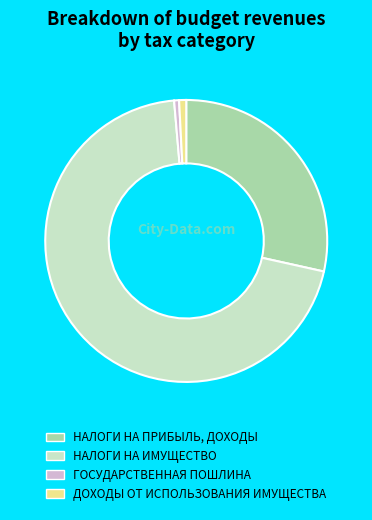

What is the ratio of the value at НАЛОГИ НА ПРИБЫЛЬ, ДОХОДЫ to the value at НАЛОГИ НА ИМУЩЕСТВО?

0.4